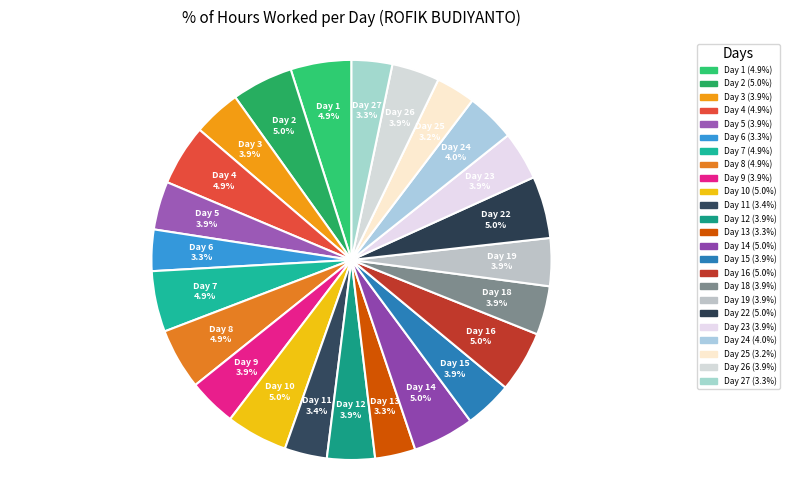

Does Day 10 5.0% represent more than half of the total?

No